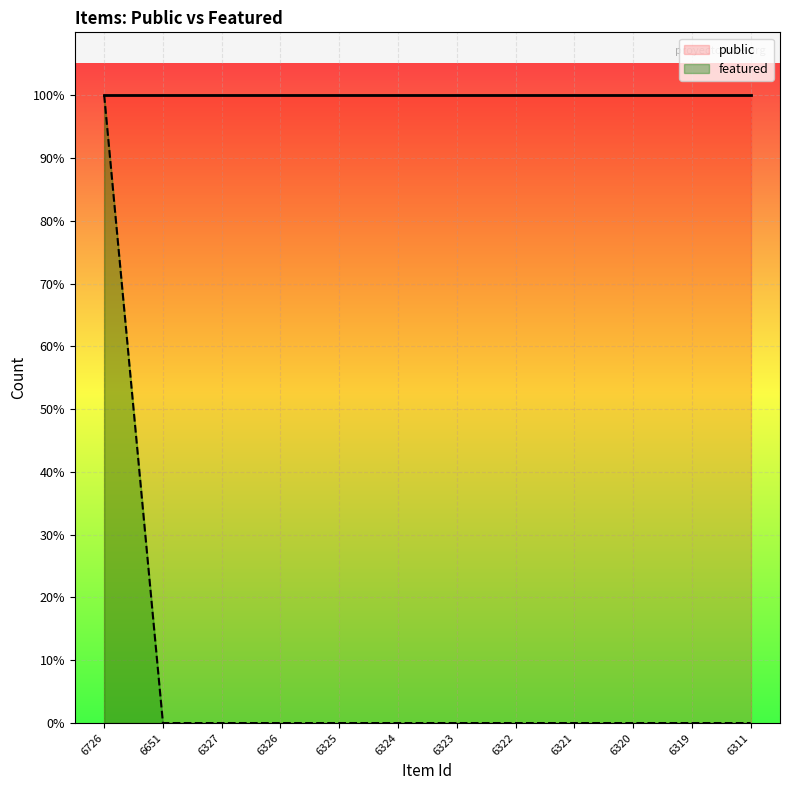

List the labels in order of value, largest first.

6726, 6651, 6327, 6326, 6325, 6324, 6323, 6322, 6321, 6320, 6319, 6311